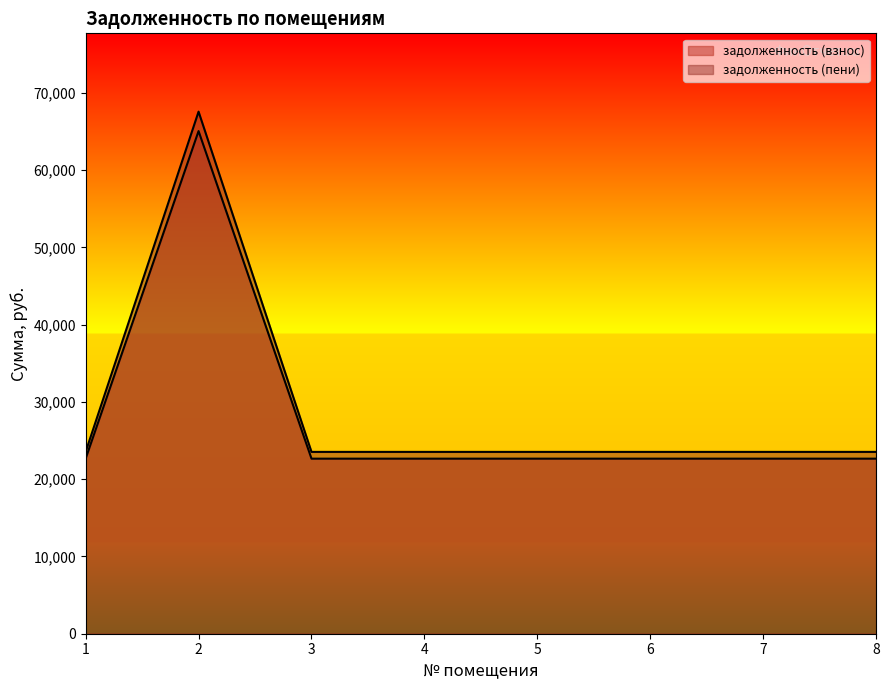

How many lines are shown in the chart?

2